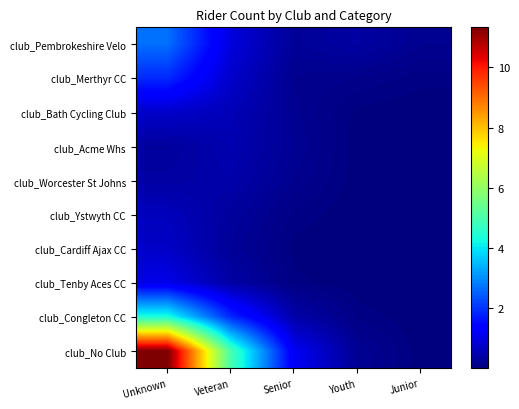

Rank the series at Youth from highest to lowest value.

club_Pembrokeshire Velo, club_No Club, club_Merthyr CC, club_Congleton CC, club_Bath Cycling Club, club_Acme Whs, club_Worcester St Johns, club_Tenby Aces CC, club_Ystwyth CC, club_Cardiff Ajax CC